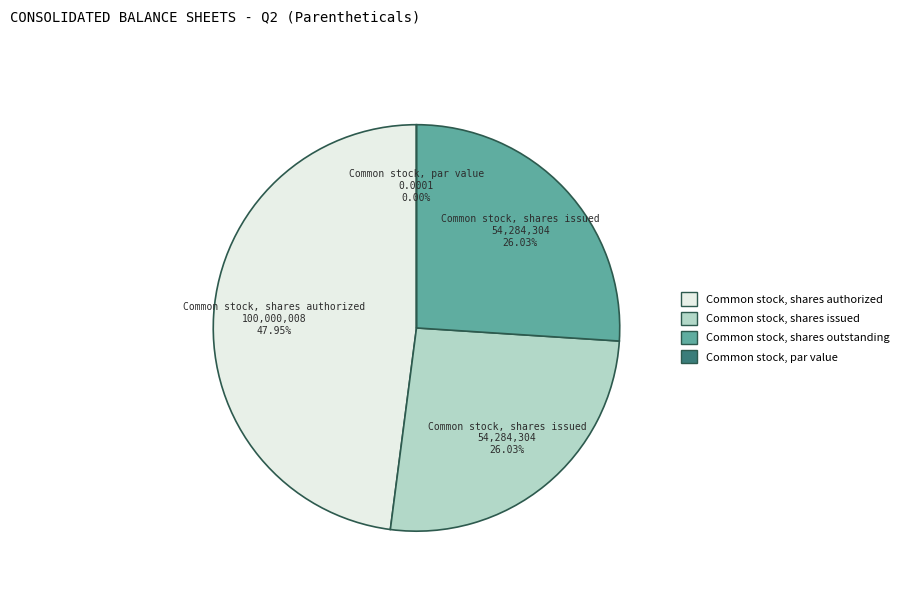

What is the largest slice in the pie chart?

Common stock, shares authorized